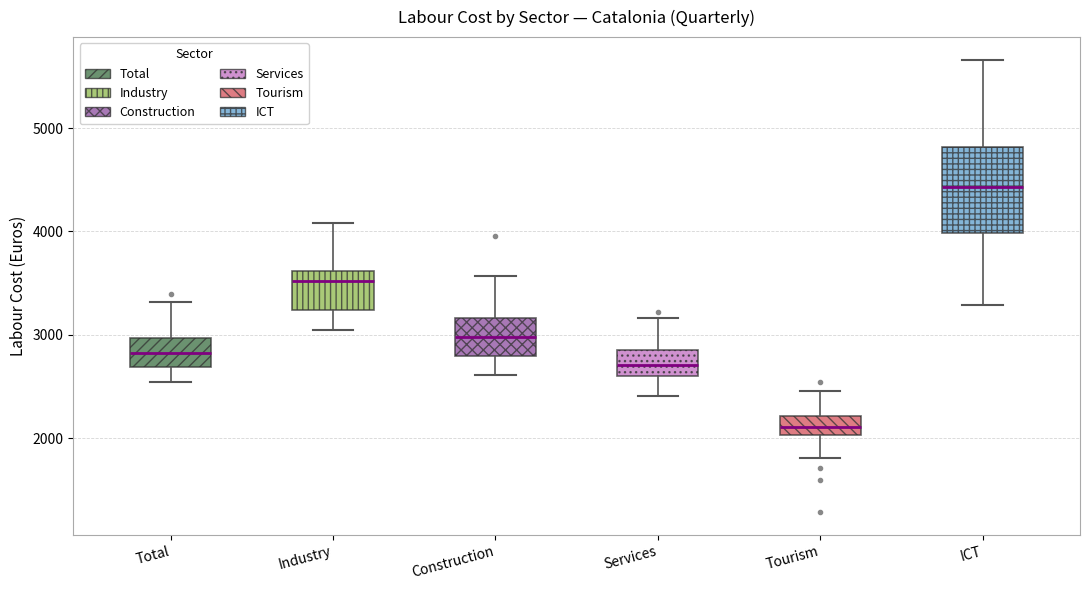

Which box is the tallest, from its lower edge to its upper edge?

ICT